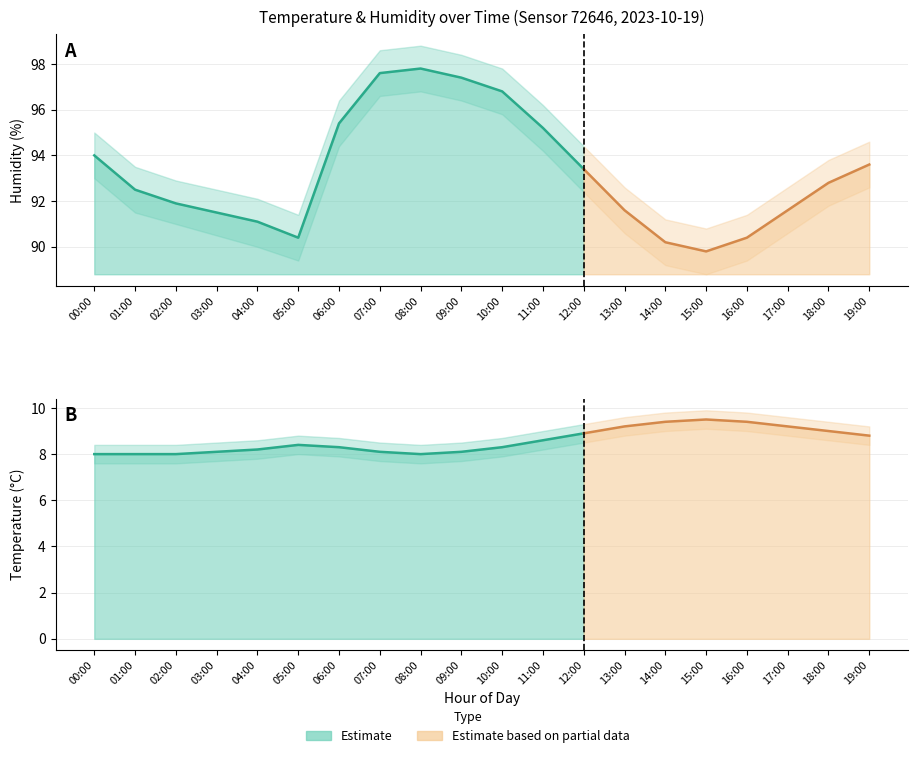

What is the difference between the temperature values at 03:00 and 01:00?

0.1